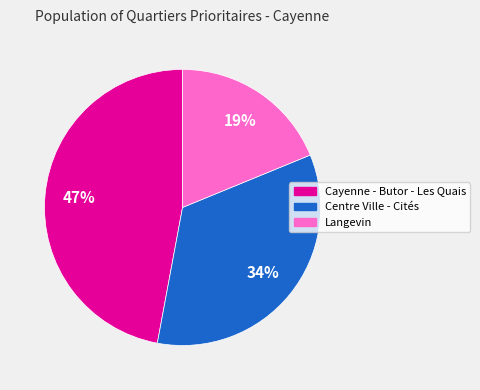

Is the sum of Langevin and Cayenne - Butor - Les Quais greater than half?

Yes